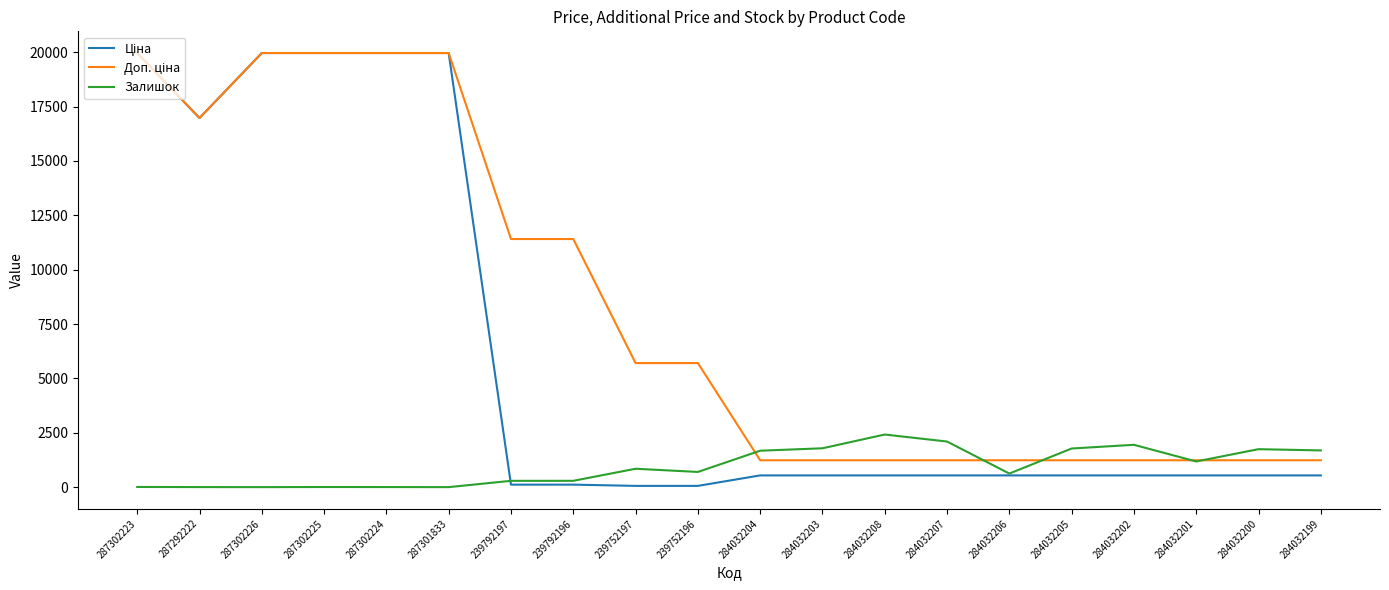

What is the difference between the highest and lowest values at 287301833?

19964.2